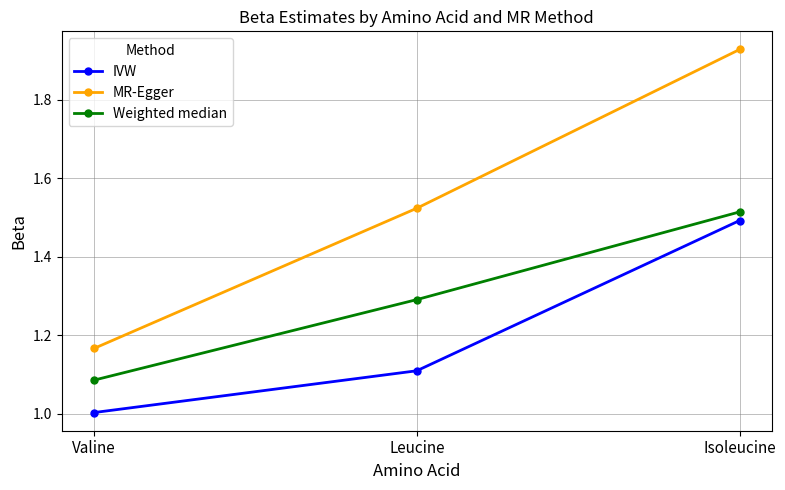

At which label is IVW closest to 1?

Valine